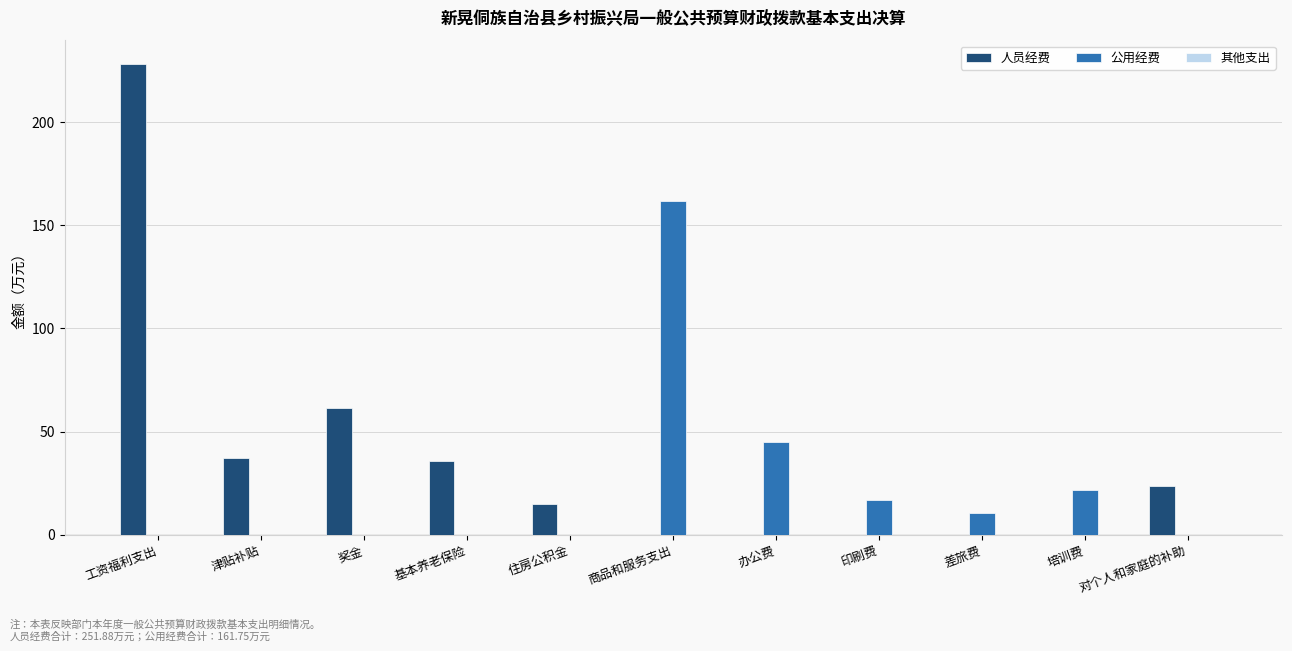

Count the number of categories in the chart.

11